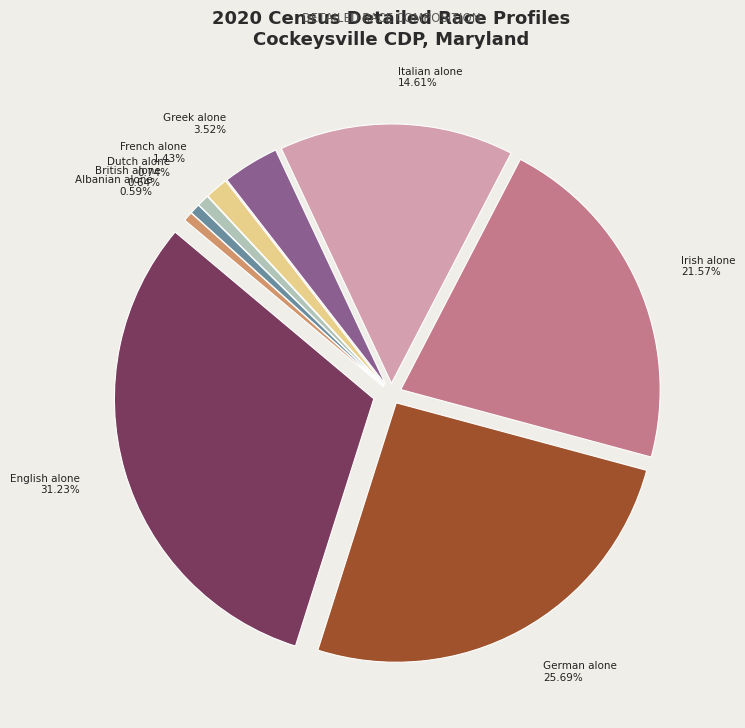

Do Irish alone and Greek alone together represent more than half of the pie?

No